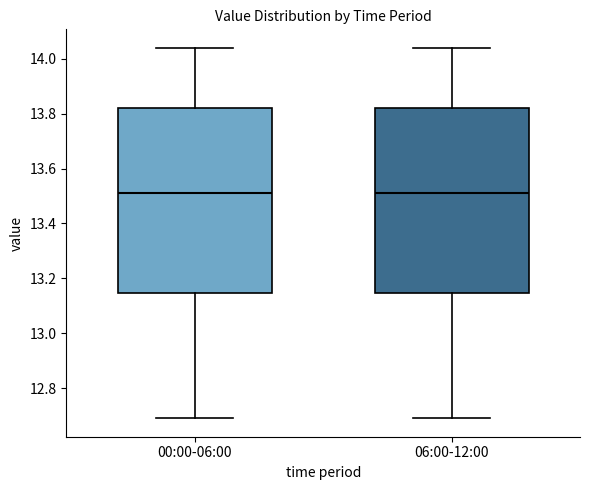

Reading left to right, transcribe this box plot: for each box, give where its median line is, the range the box spans, and where its two whiskers end, as read against the y-axis. The values are not printed on the chart, so give them approximately, as read against the axis.

00:00-06:00: median 13.52, box 13.14 to 13.82, whiskers 12.70 to 14.04
06:00-12:00: median 13.52, box 13.14 to 13.82, whiskers 12.70 to 14.04